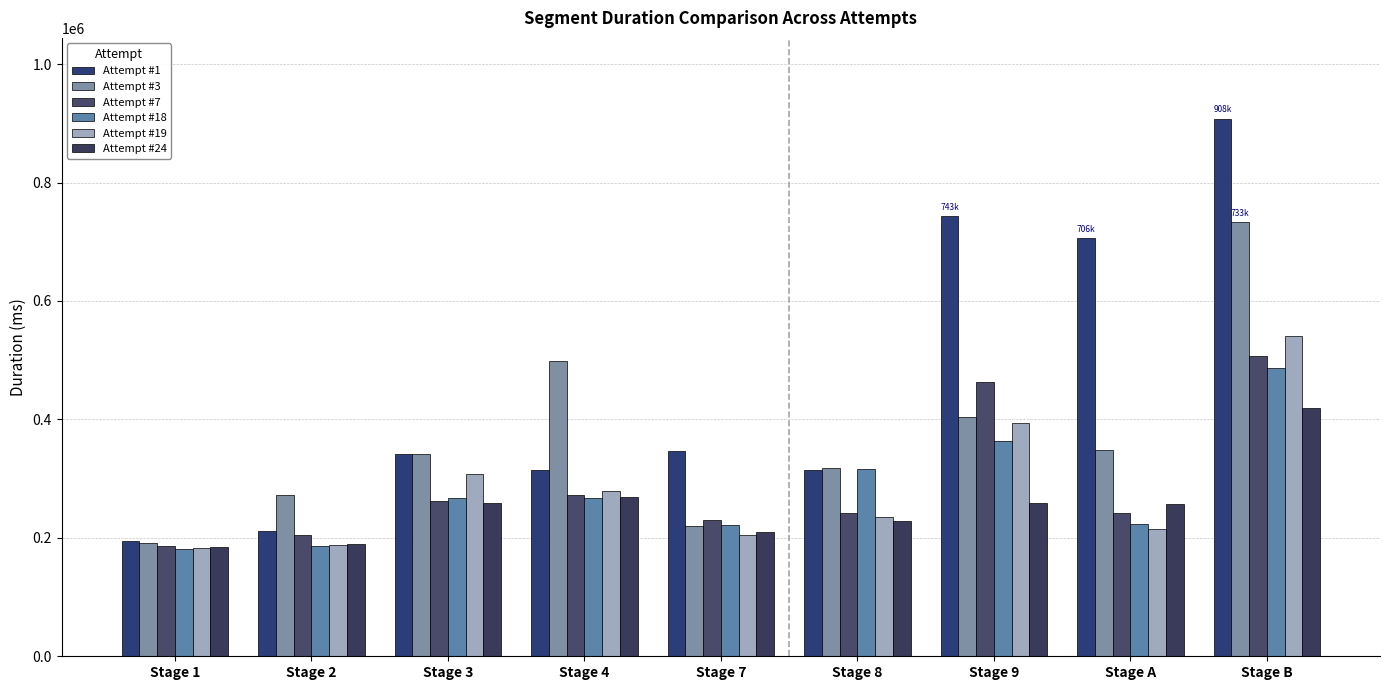

What is the difference between the Attempt #19 values at Stage 2 and Stage 1?

5002